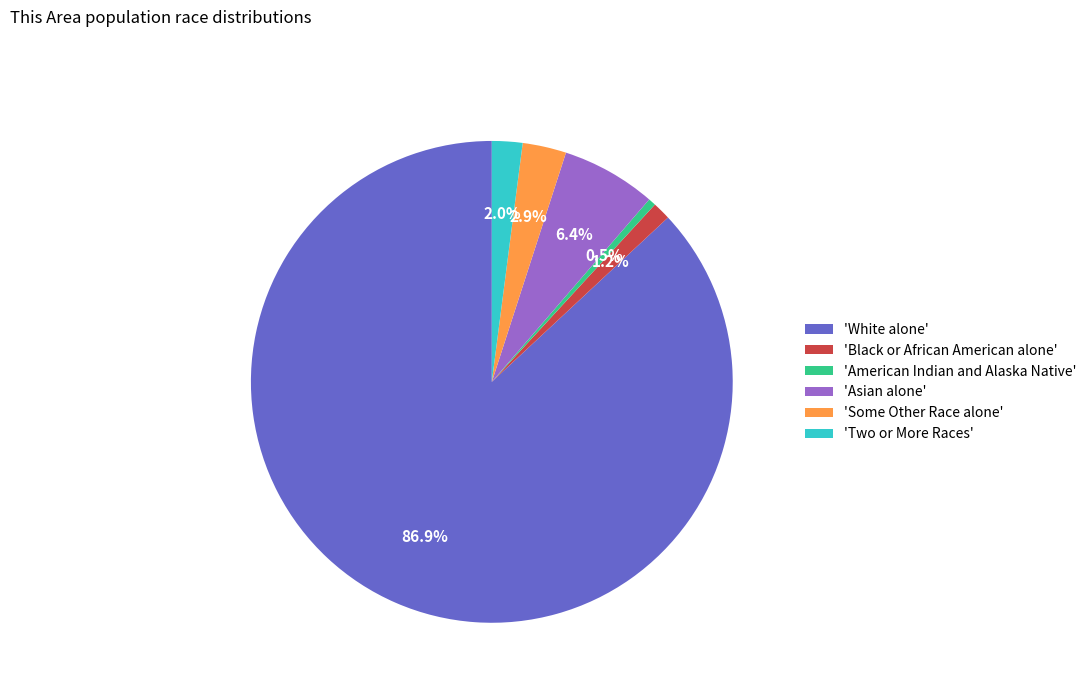

How many slices are in this pie chart?

6